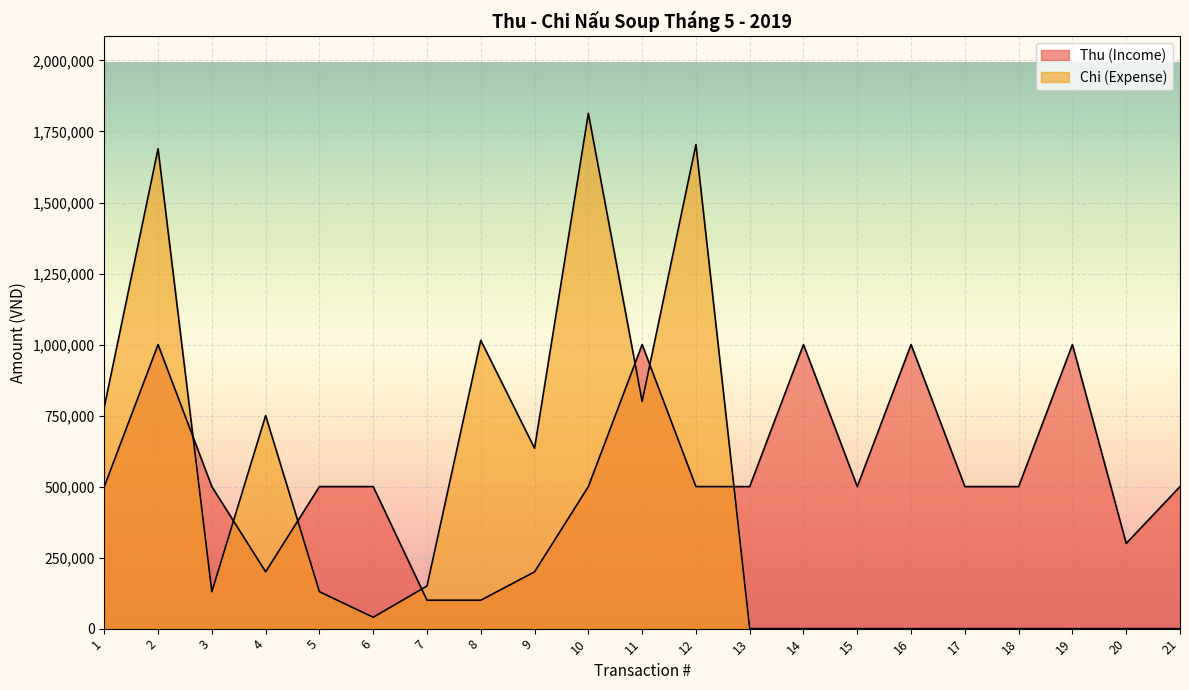

At which category does Chi (Expense) reach its first local valley?

3